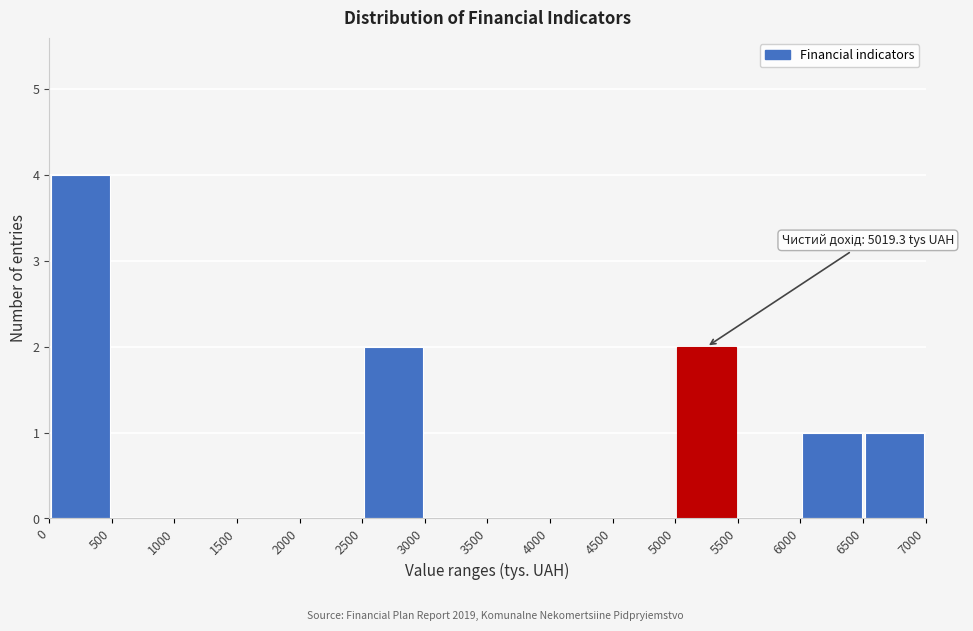

Which range on the x-axis has the tallest bar?

0 to 500